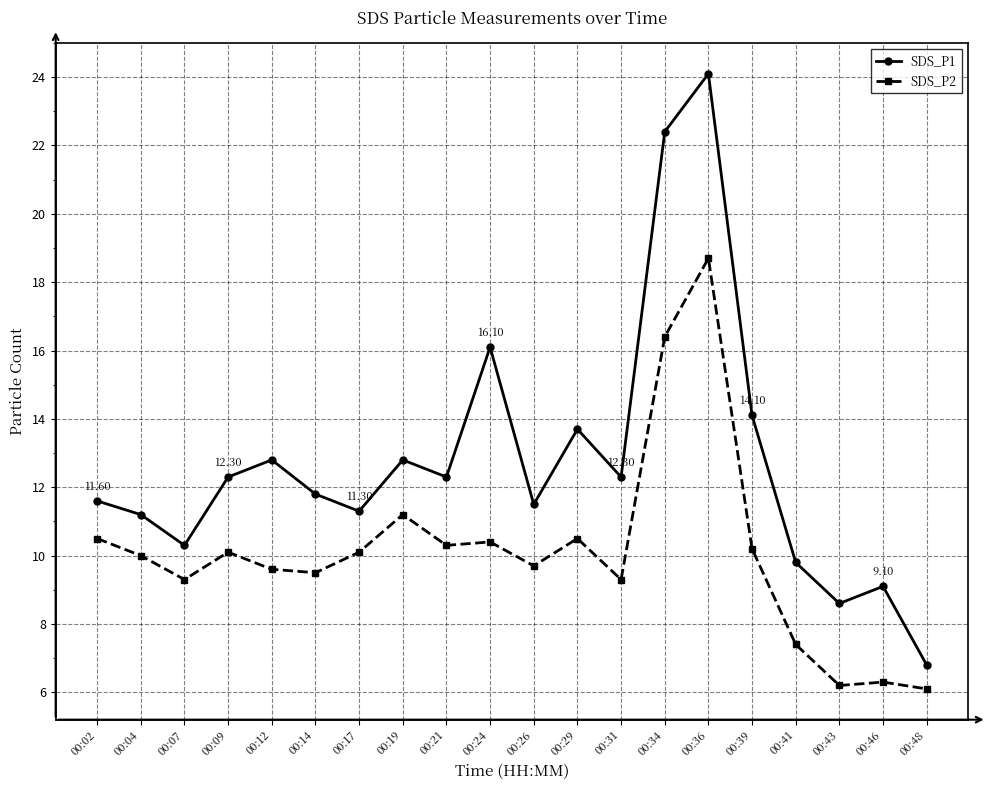

Where is SDS_P1 nearest to the value 15?

00:39